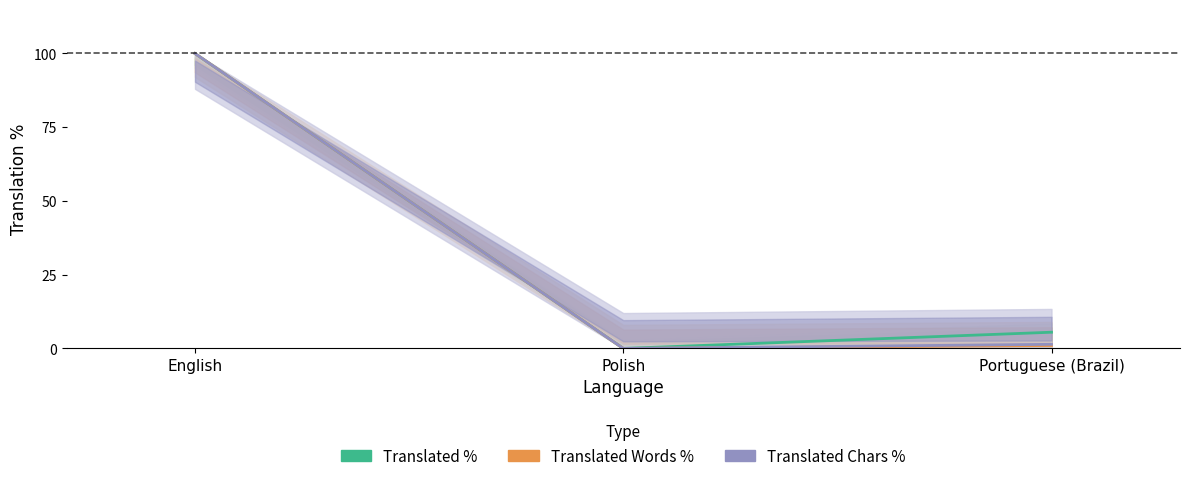

Reading left to right, extract all data points from this chart.

Translated %: 100.0	0.0	5.5
Translated Words %: 100.0	0.0	1.0
Translated Chars %: 100.0	0.0	1.4